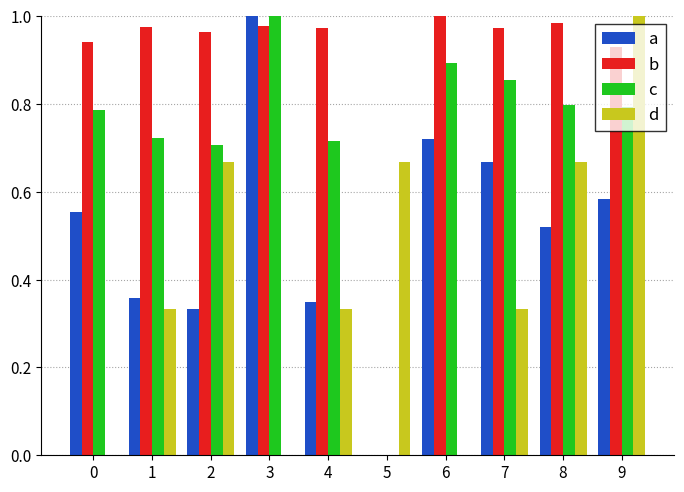

What is the sum of the c values at 3 and 0?

1.8